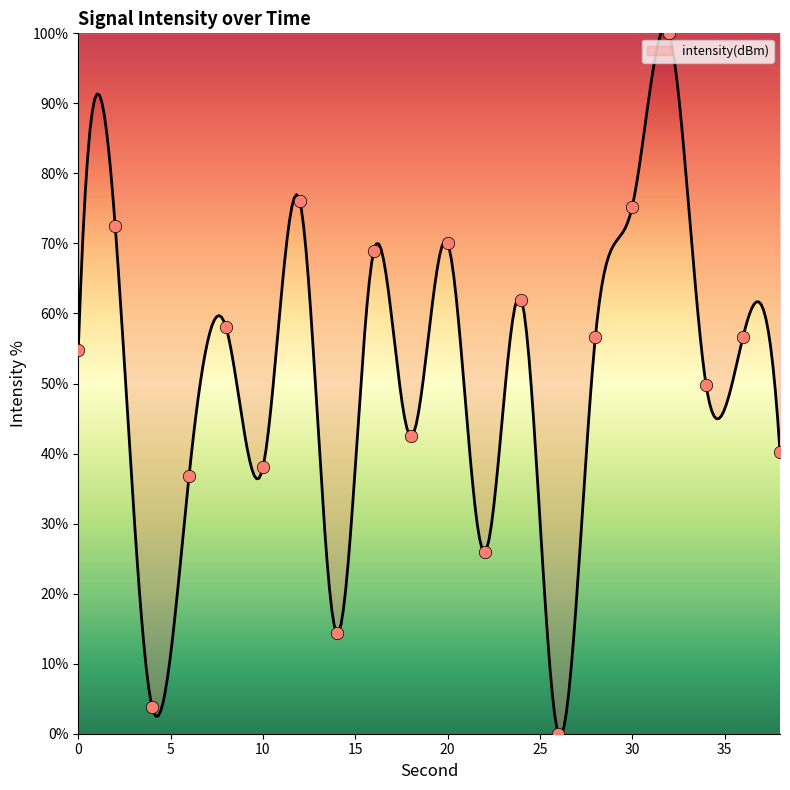

What is the ratio of the value at 22 to the value at 2?

0.4